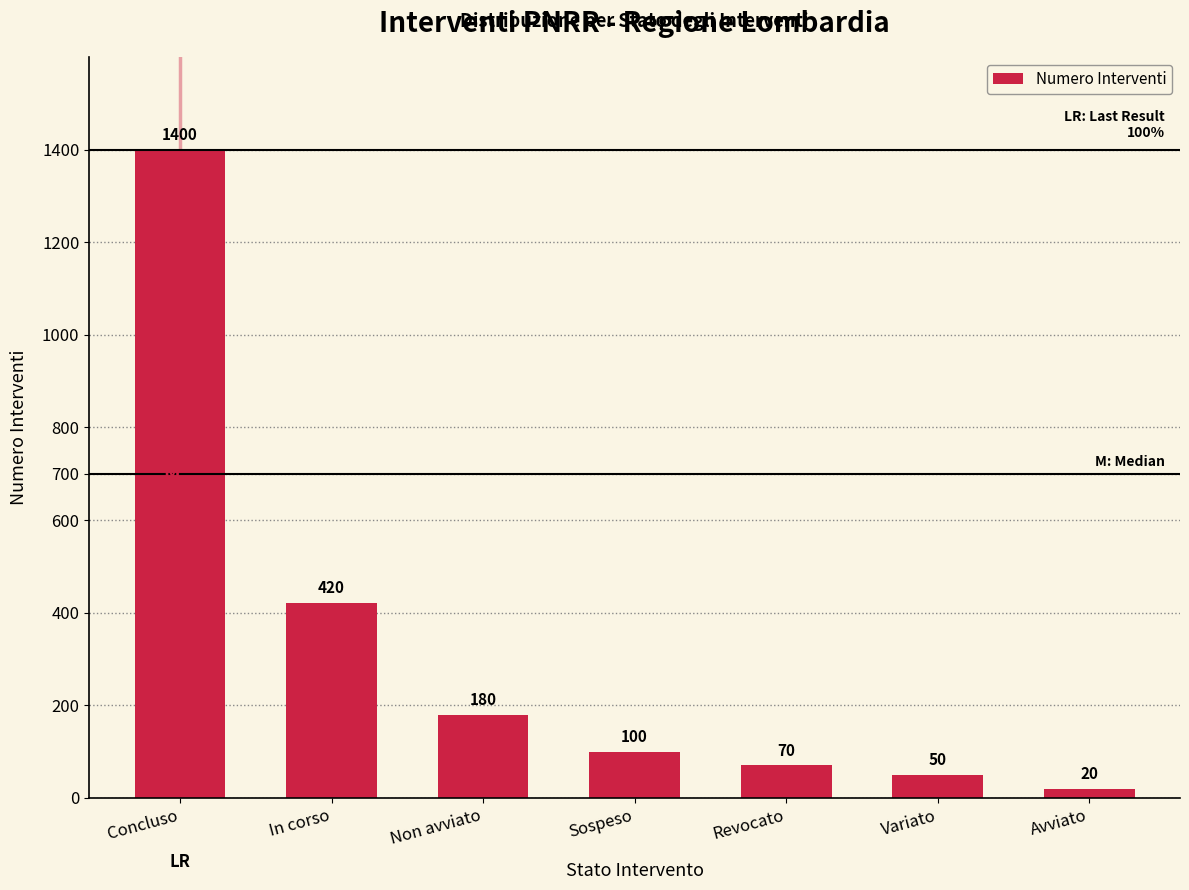

Where is the data nearest to the value 710?

In corso